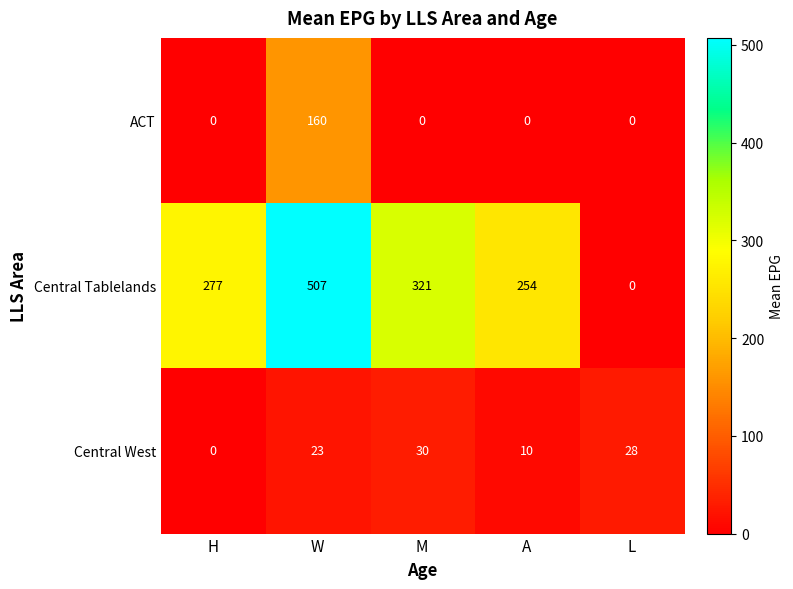

The ACT series shows -49 at H. True or false?

False